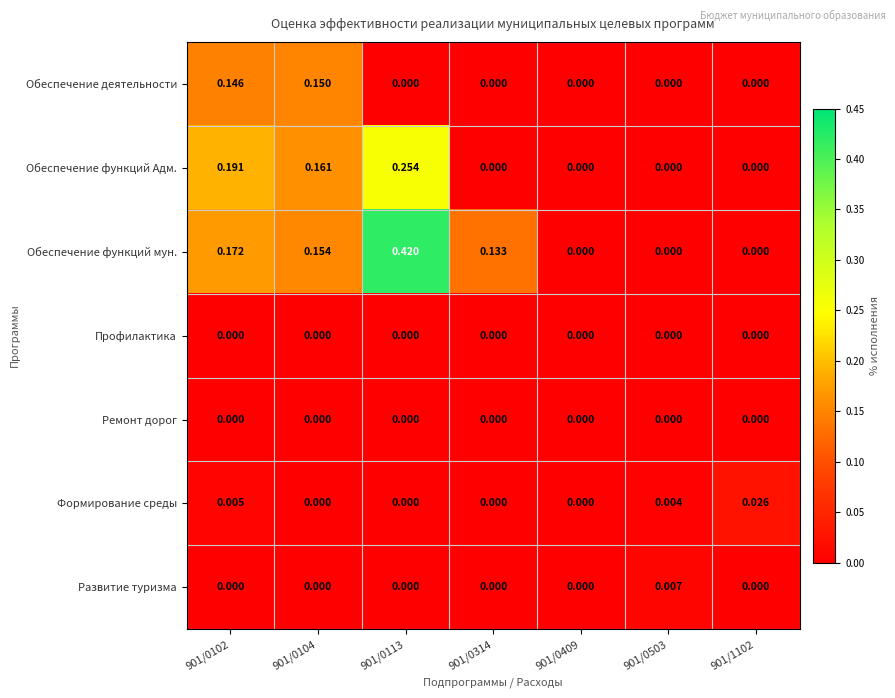

Is the value of Обеспечение функций мун. at 901/0104 greater than the value of Ремонт дорог at 901/0104?

Yes